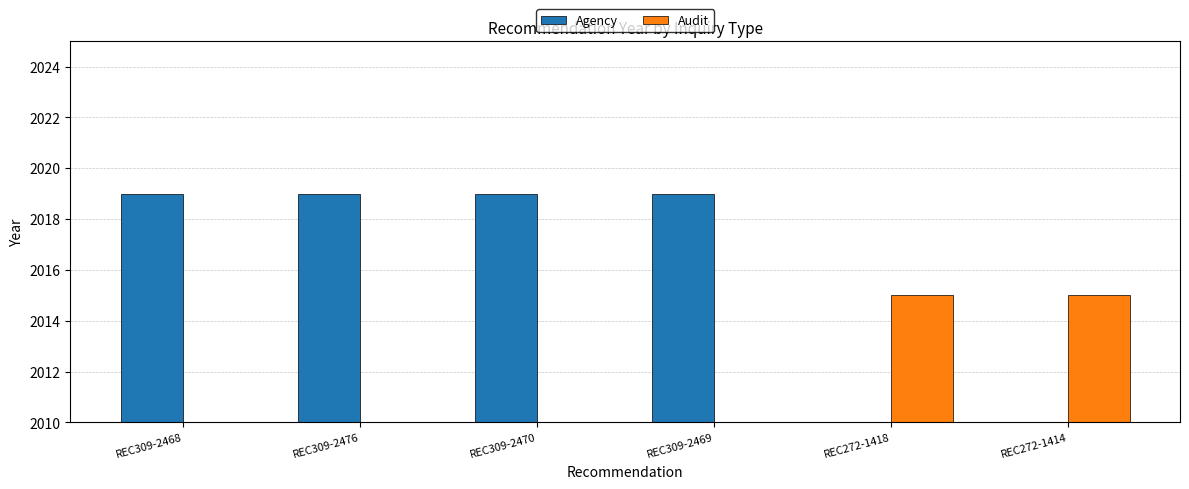

The value of Audit at REC309-2470 is 933. True or false?

False